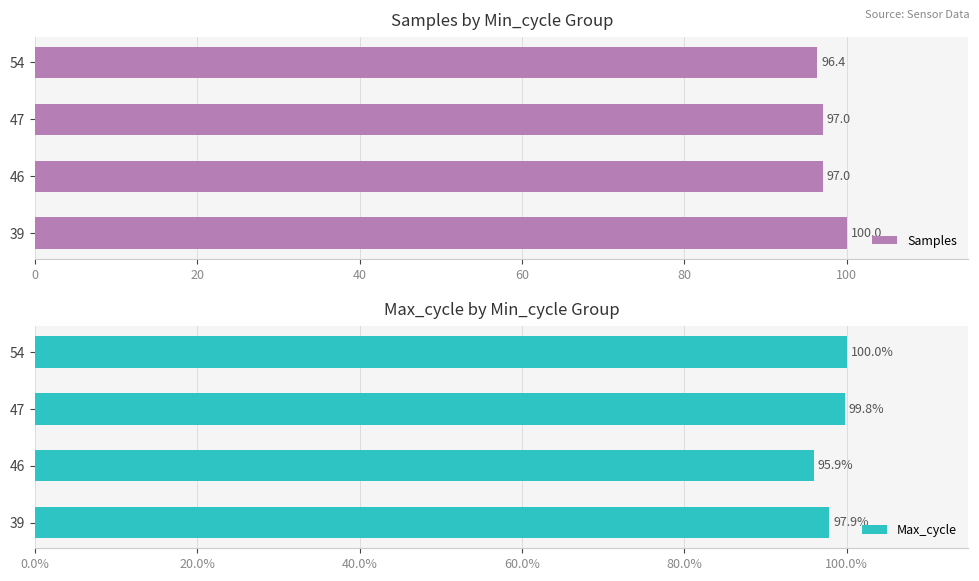

True or false: Max_cycle has a value of 99.8 at 47.

True